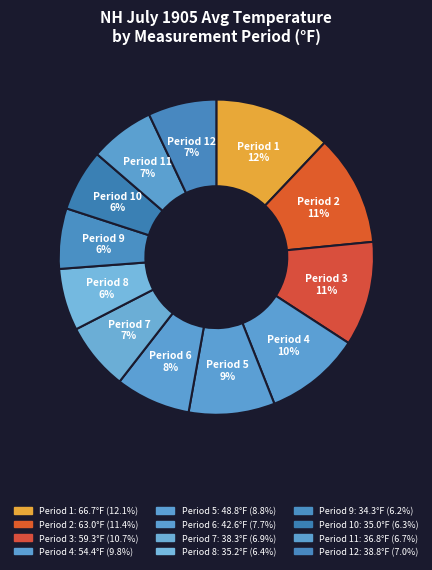

Which has a higher value, Period 6 or Period 1?

Period 1